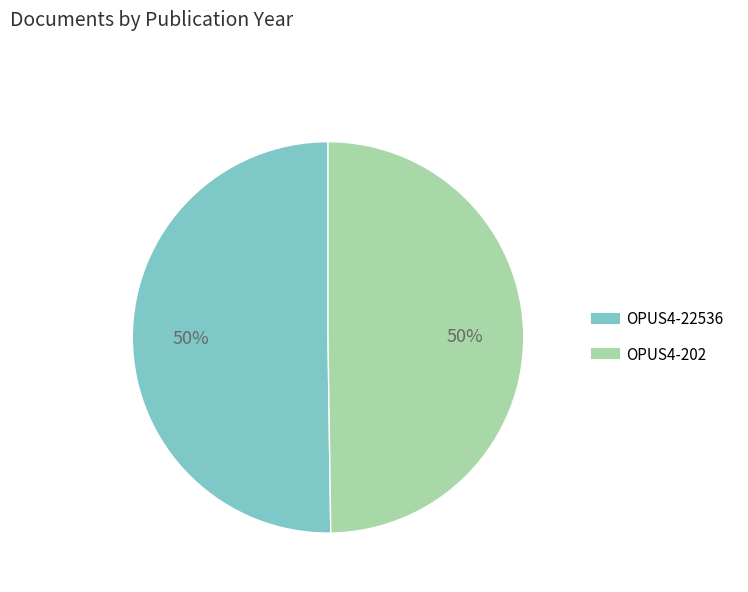

How many segments does this pie chart have?

2